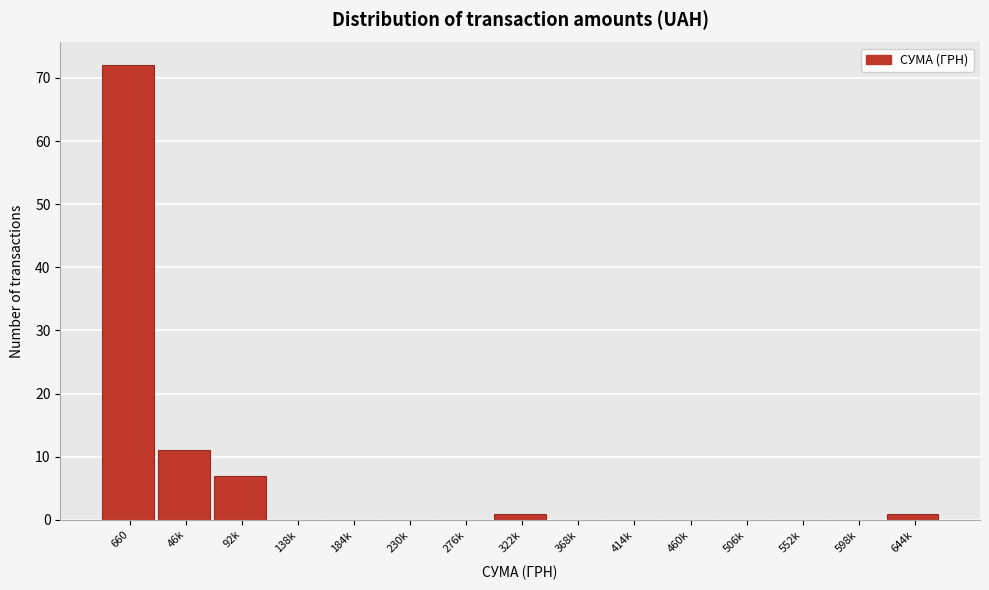

Reading left to right, extract all data points from this chart.

660=72	46k=11	92k=7	138k=0	184k=0	230k=0	276k=0	322k=1	368k=0	414k=0	460k=0	506k=0	552k=0	598k=0	644k=1